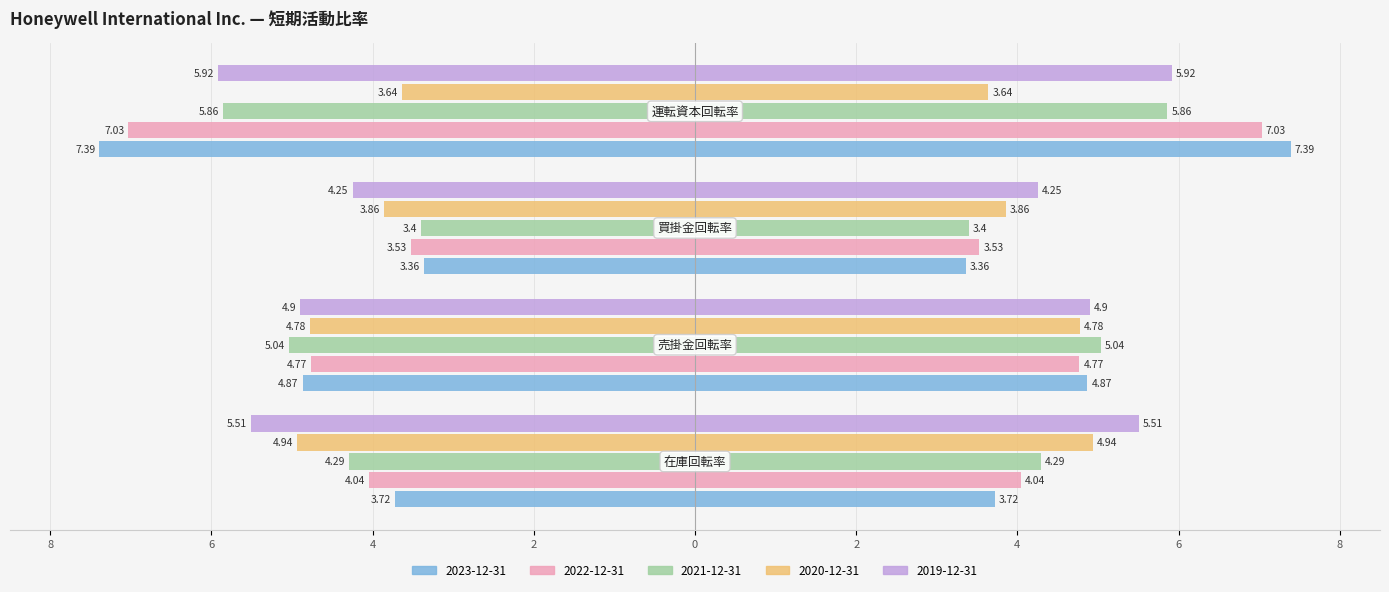

At which label is 2020-12-31 closest to -4?

買掛金回転率